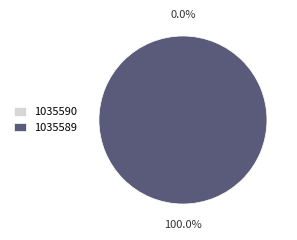

True or false: 1035589 accounts for 100% of the total.

True